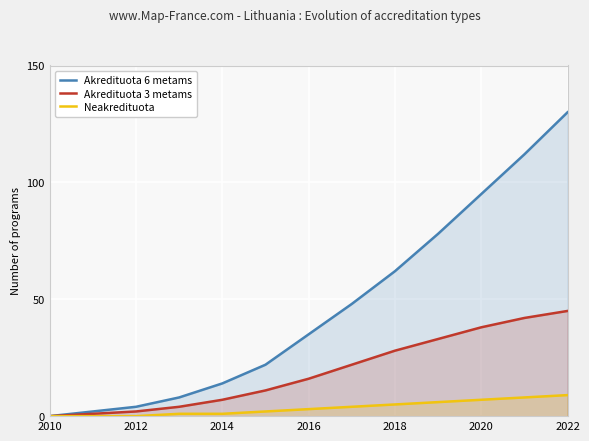

True or false: Akredituota 6 metams and Akredituota 3 metams intersect in this chart.

False